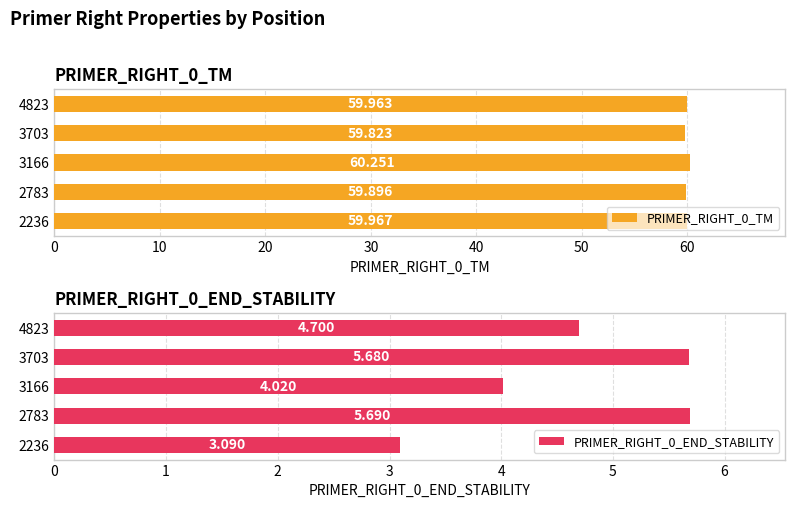

Between 2236 and 4823, which series saw the biggest shift?

PRIMER_RIGHT_0_END_STABILITY